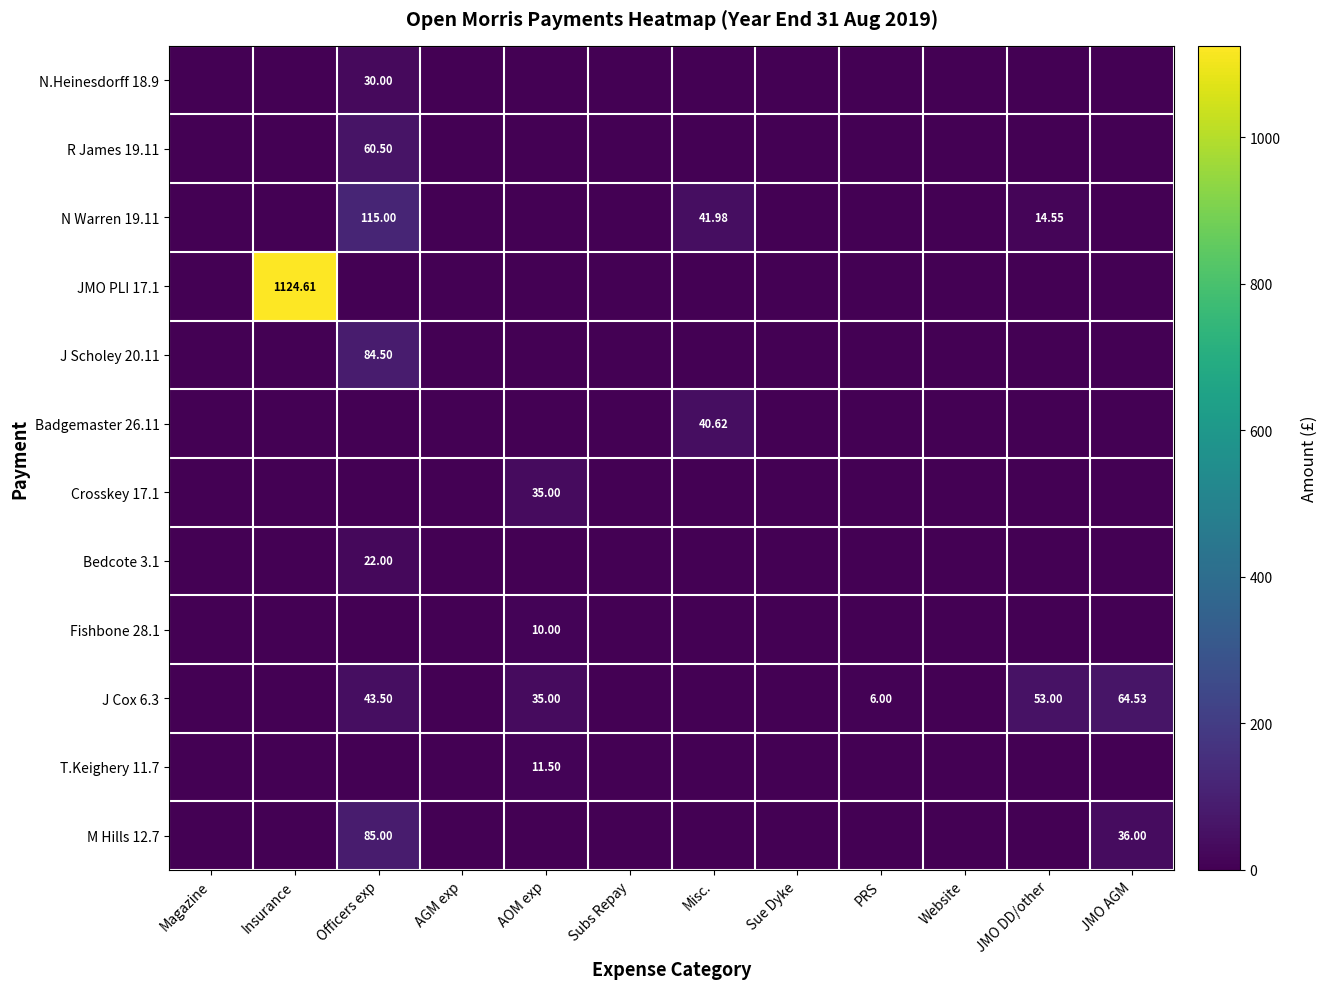

What is the average value of the Fishbone 28.1 series?

0.8